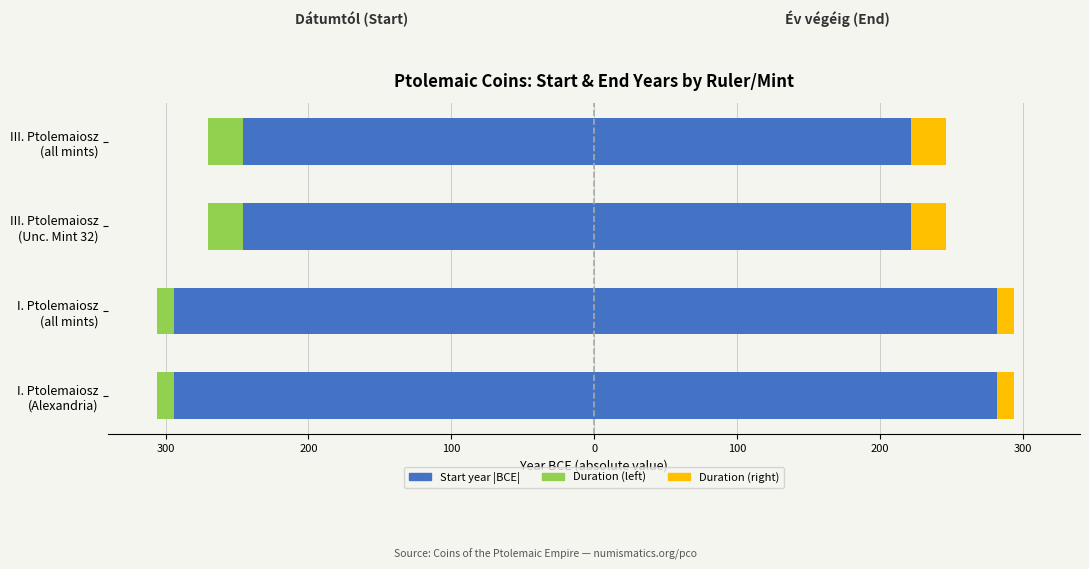

Count the Dátumtól (|year|) values in the range -294 to -246.

4